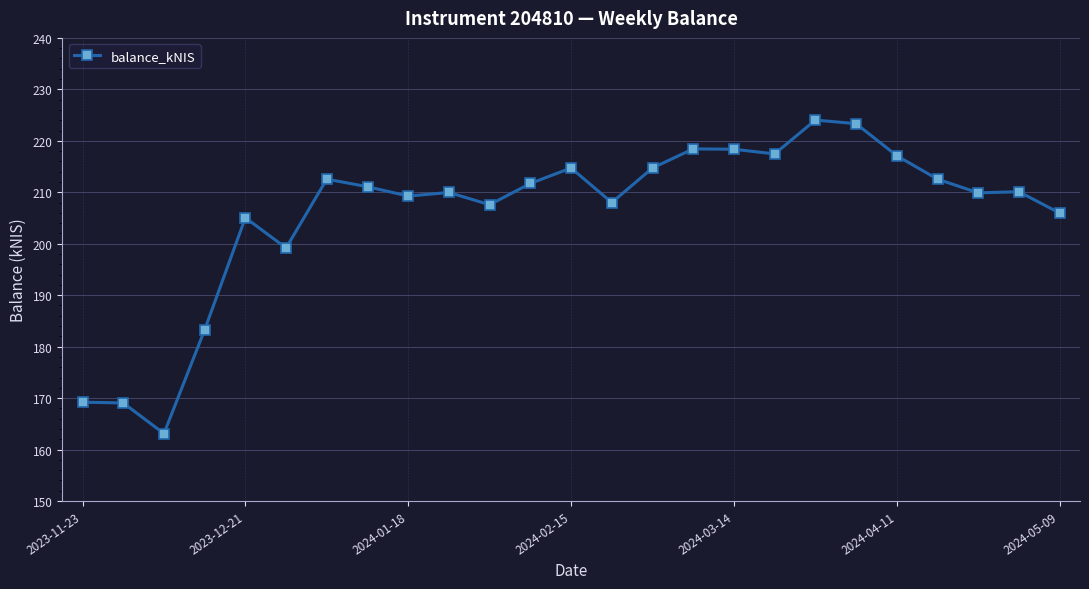

True or false: there are more than 2 points higher than both neighbors.

True